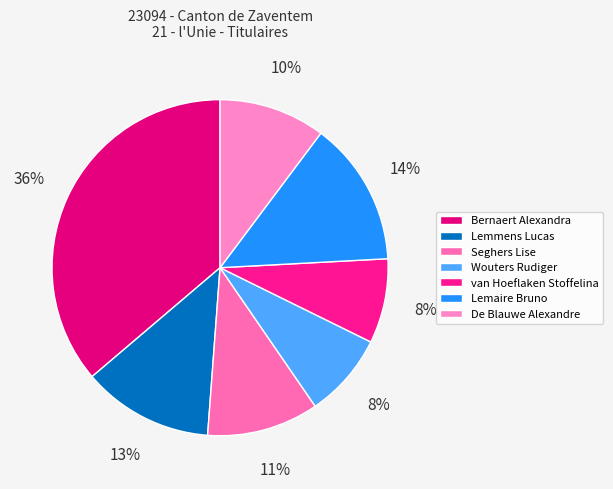

How many slices are in this pie chart?

7